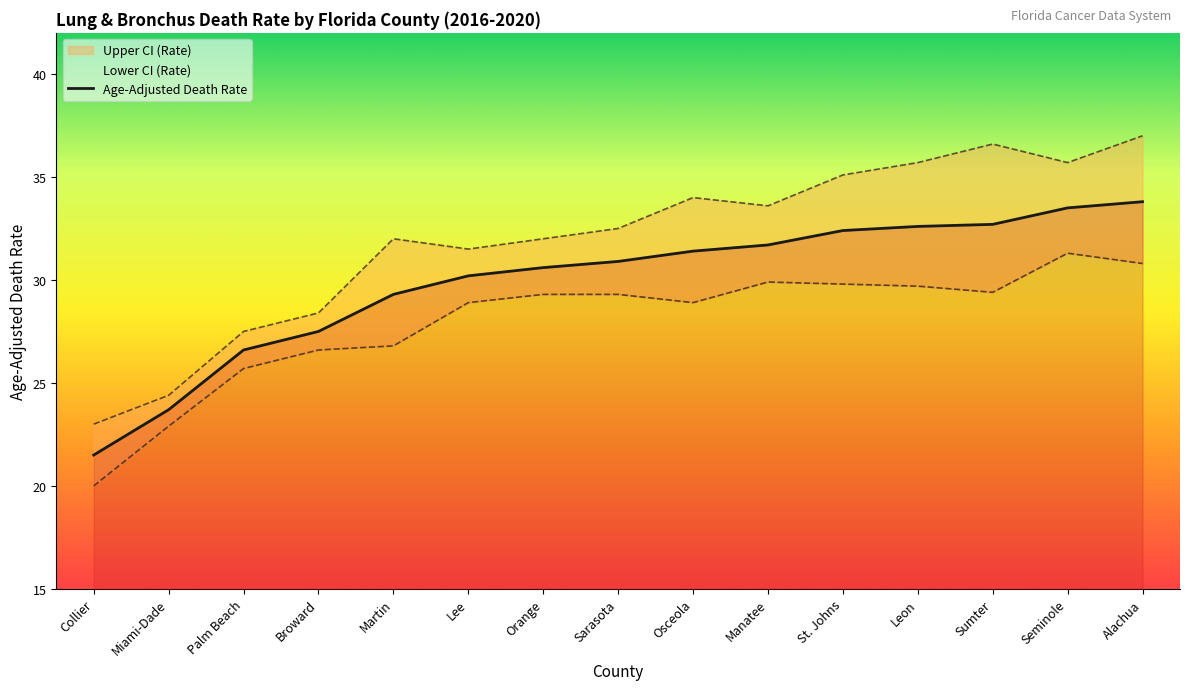

Between Osceola and Alachua, which is larger?

Alachua